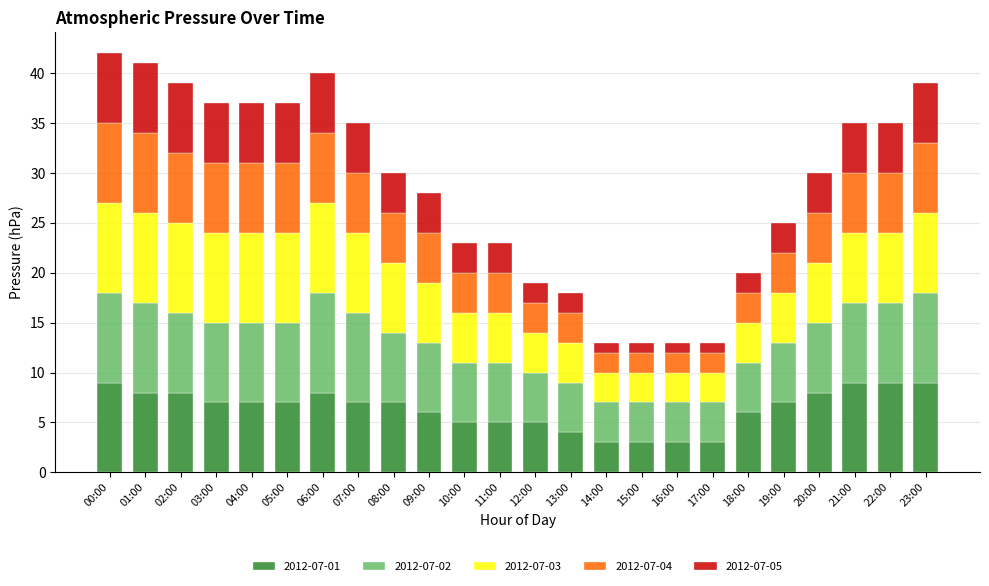

What is the difference between the maximum and second lowest values in the 2012-07-01 series?

6